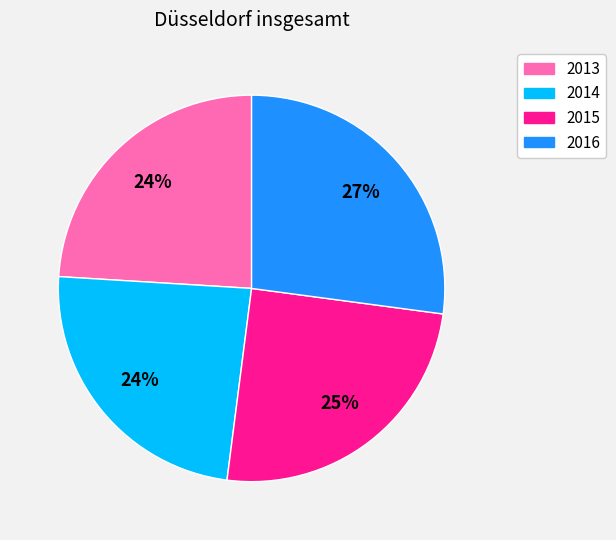

Does 2014 represent more than half of the total?

No